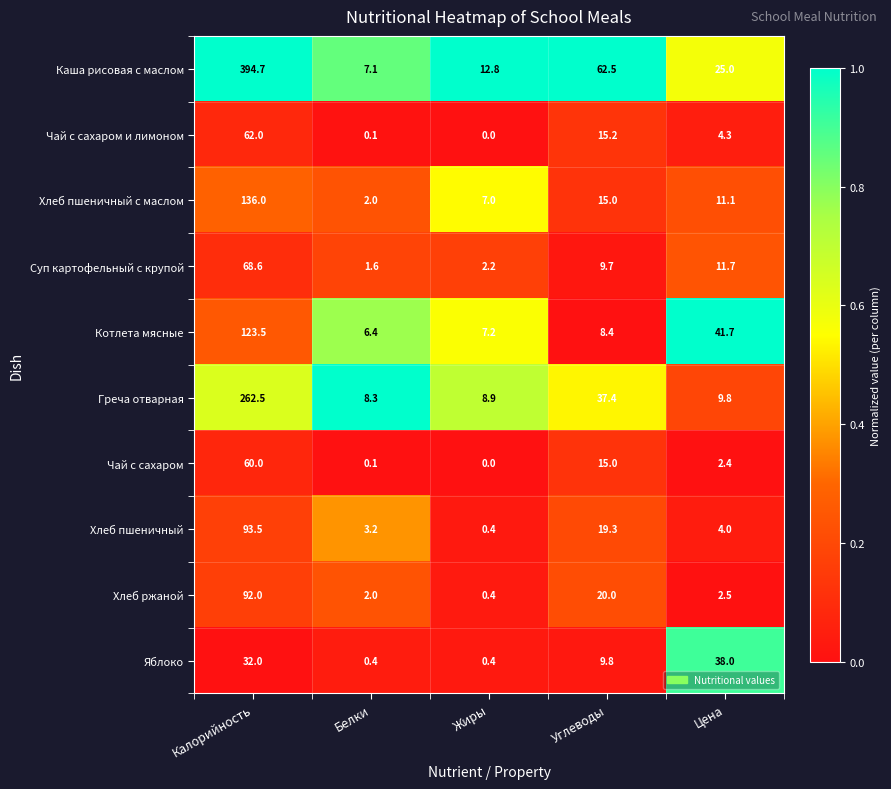

The Хлеб пшеничный с маслом series shows 1.6 at Жиры. True or false?

False